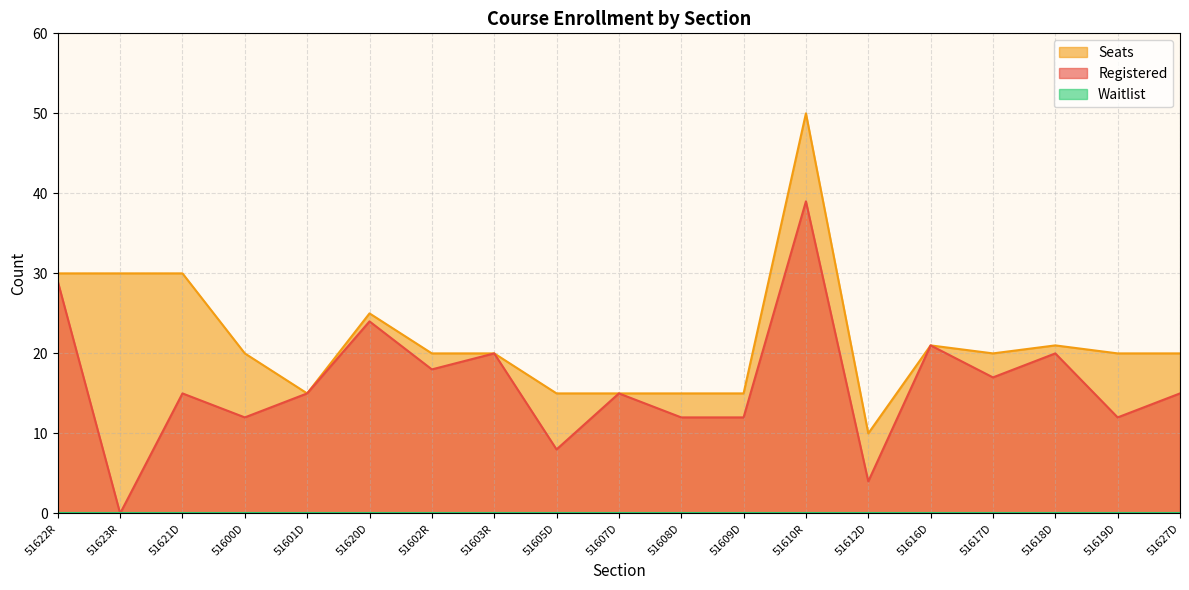

What is the difference between the maximum and second lowest values in the Seats series?

35